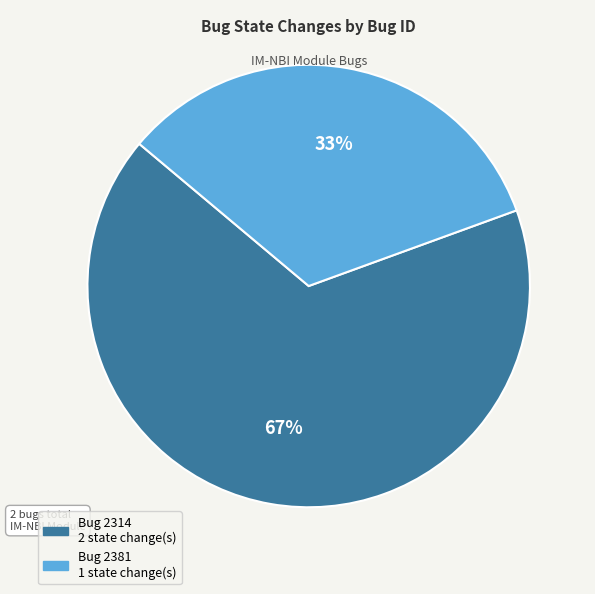

Does any single category account for the majority?

Yes